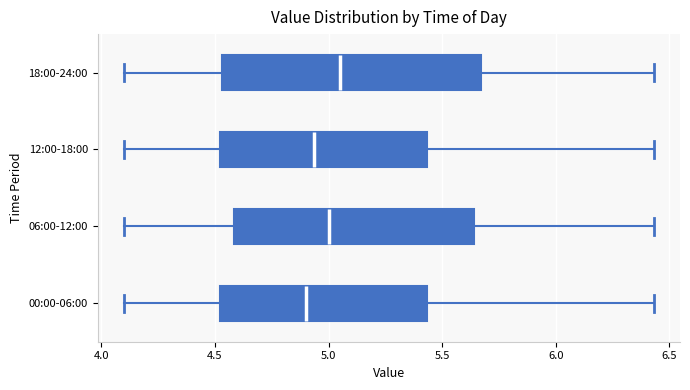

Which box has the furthest to the right median line?

18:00-24:00